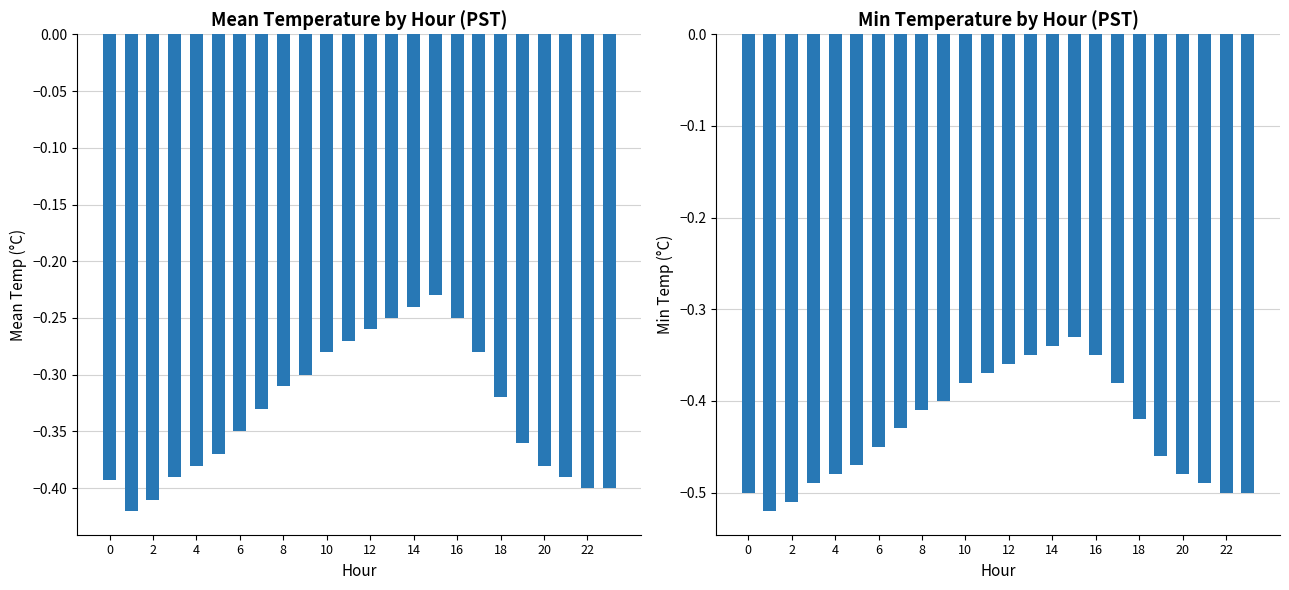

Which series has the largest total across all categories?

Mean Temperature